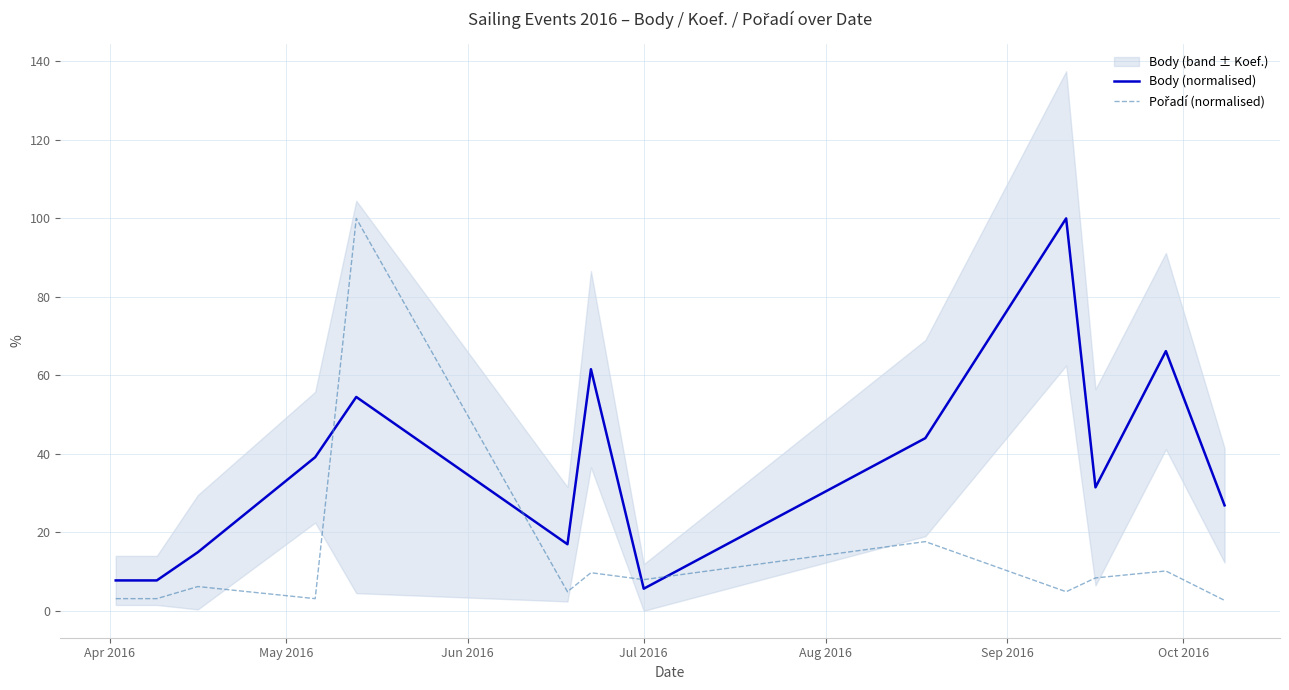

How many lines are shown in the chart?

2